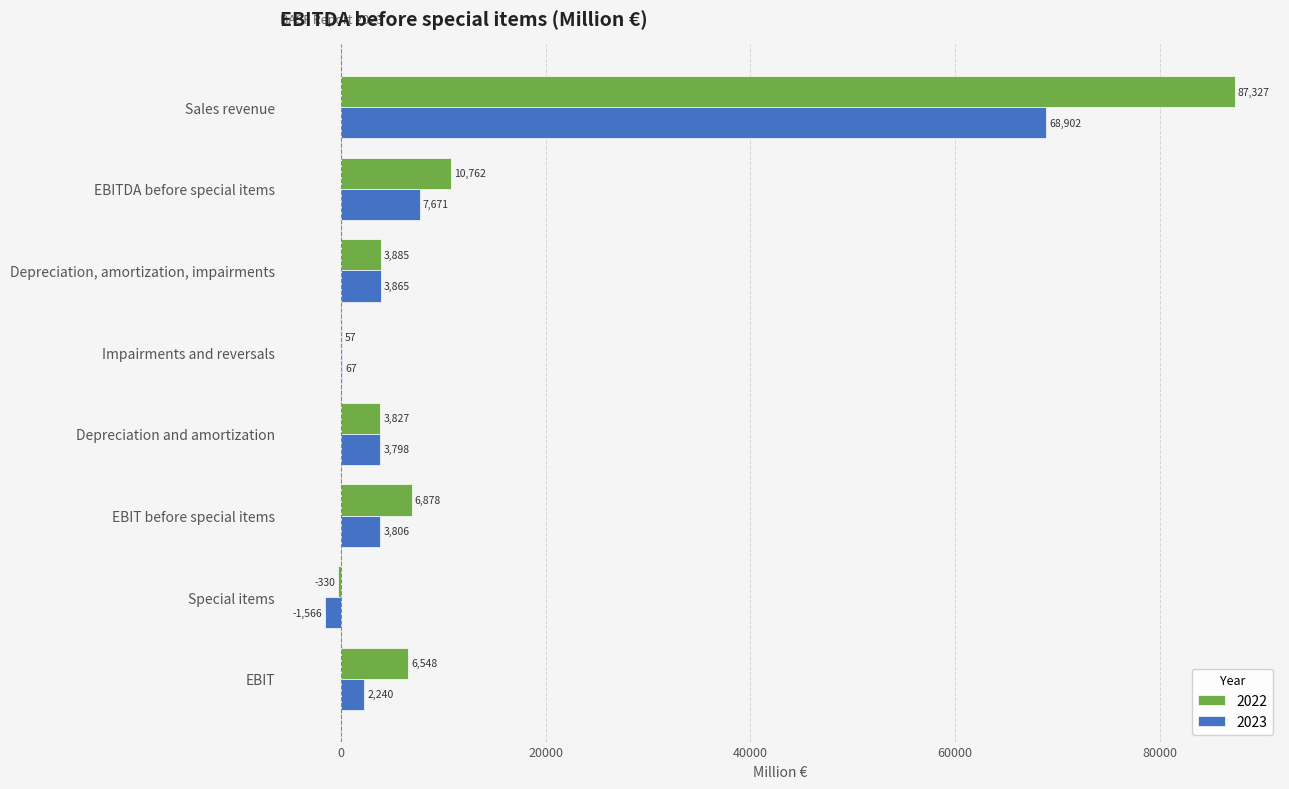

How many values in 2023 are above zero?

7